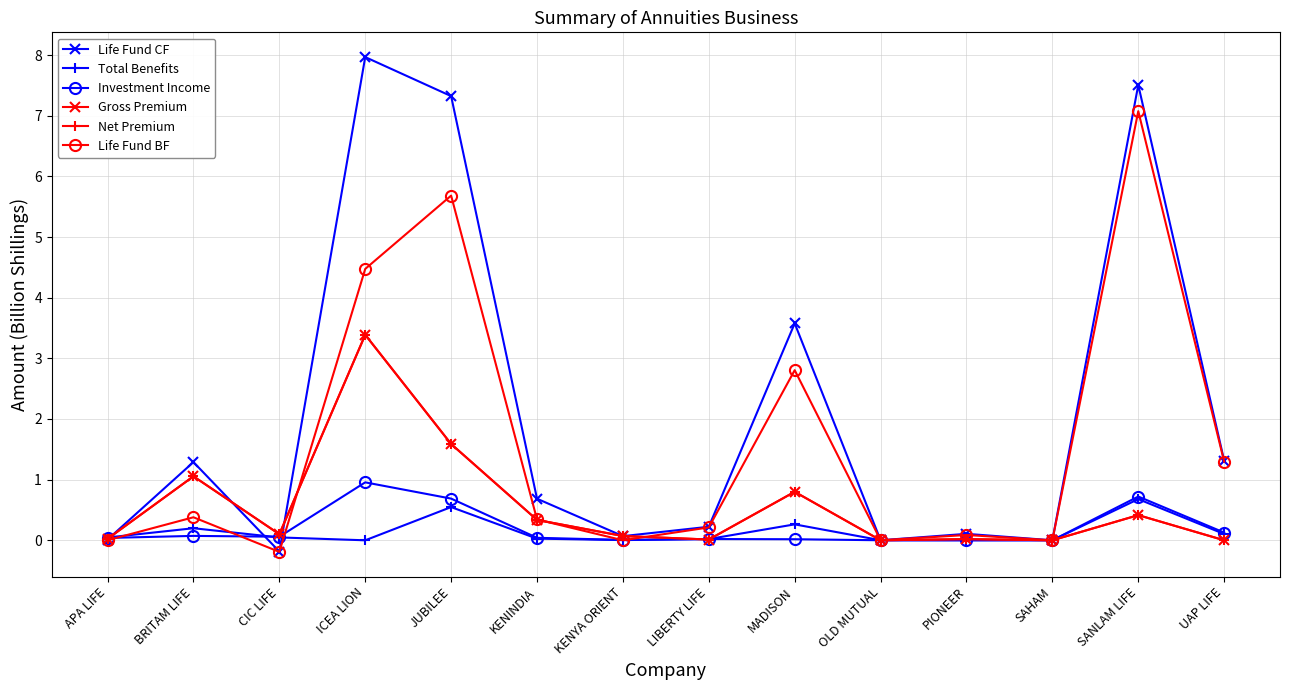

What is the difference between the maximum and minimum values in the Total Benefits series?

0.7